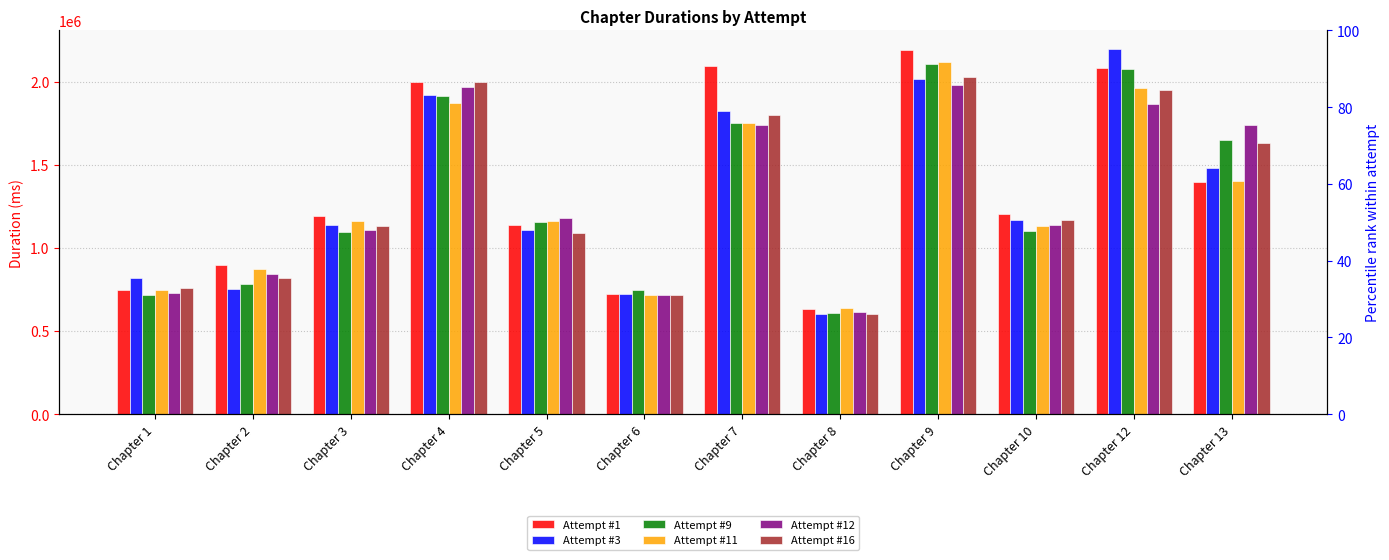

At Chapter 6, list the series in order from smallest to largest.

Attempt #12, Attempt #16, Attempt #11, Attempt #1, Attempt #3, Attempt #9